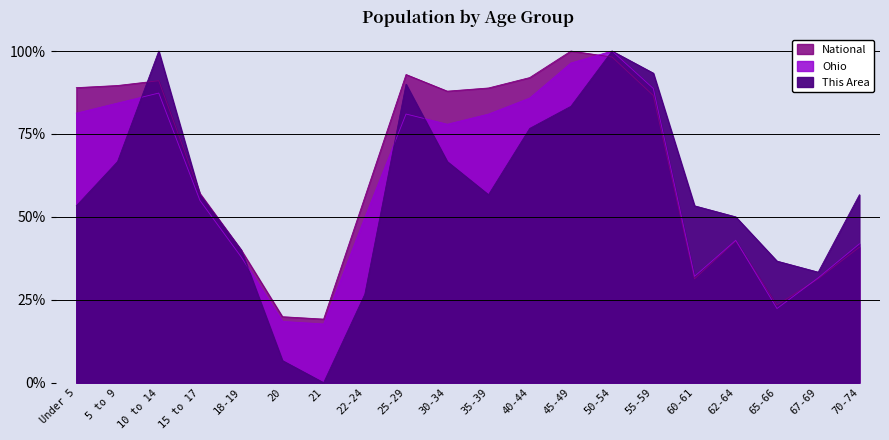

How many intersections are there between National and Ohio?

3